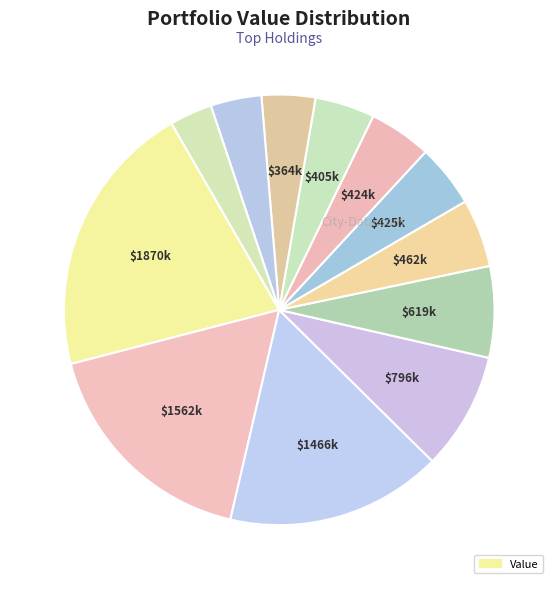

Which category has the biggest portion of the pie?

MSFT